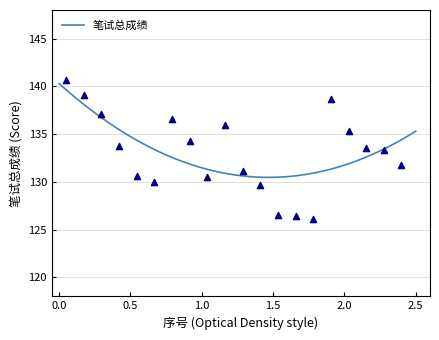

Between 15 and 18, which is larger?

18